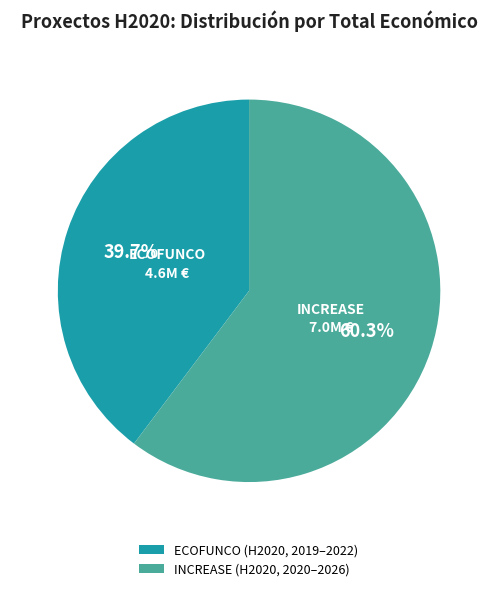

Rank the categories by value from highest to lowest.

INCREASE (H2020, 2020–2026), ECOFUNCO (H2020, 2019–2022)